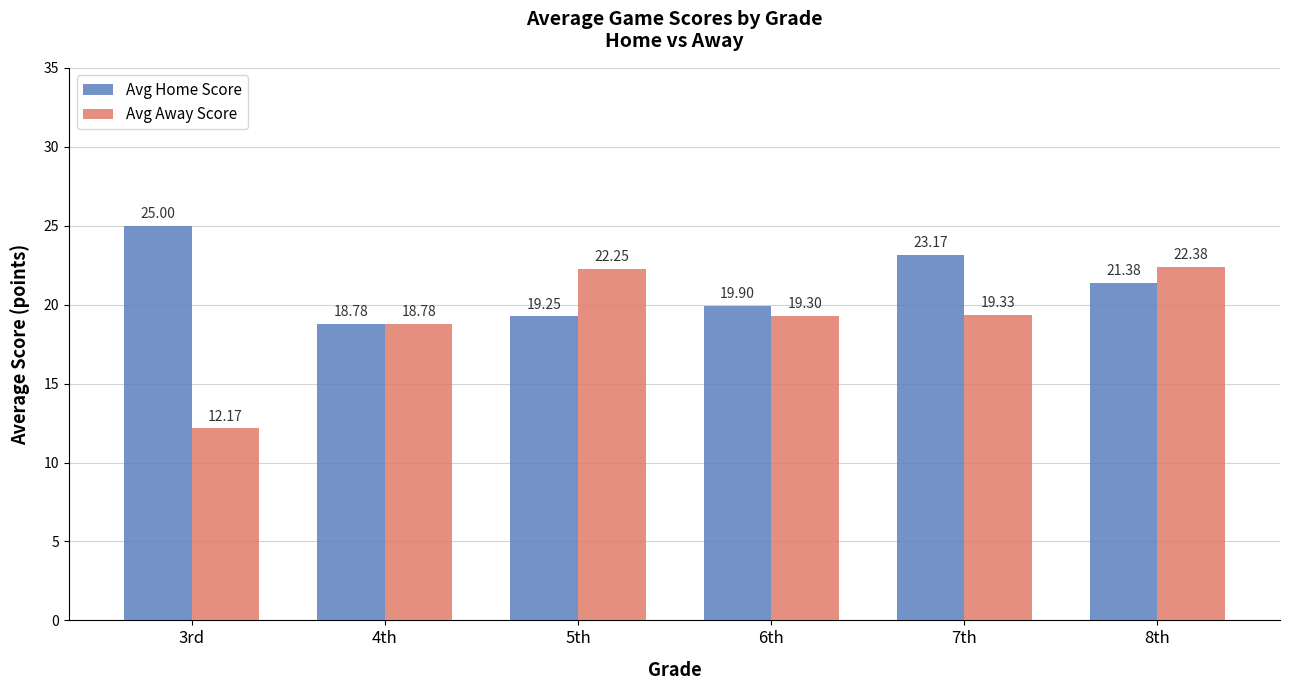

List the series in order of their overall mean, highest first.

Avg Home Score, Avg Away Score